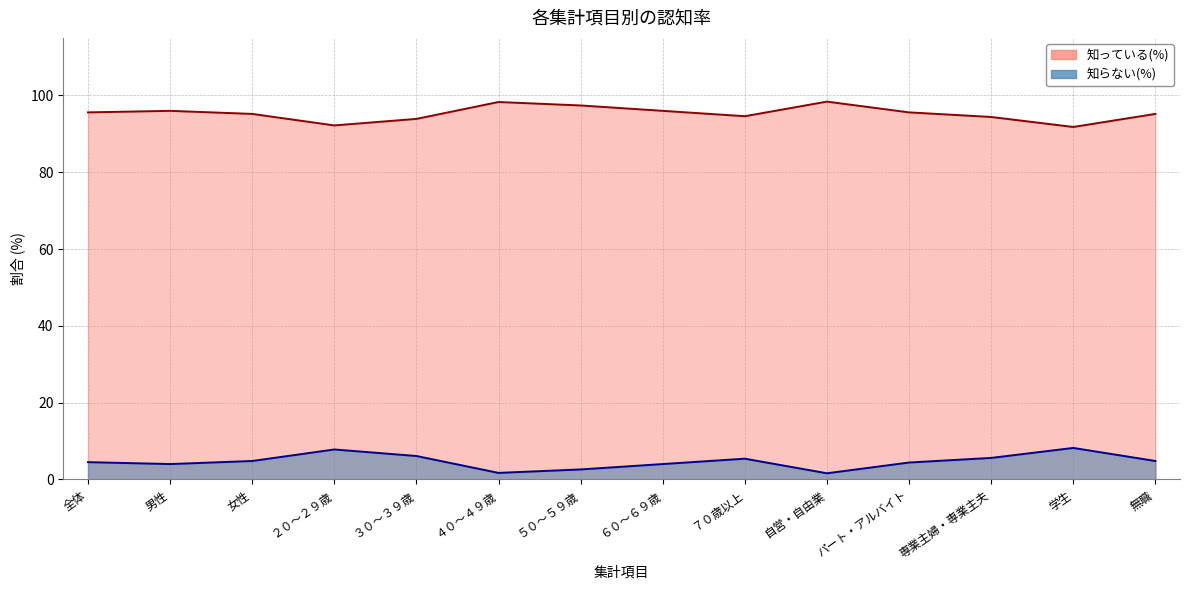

In 知っている(%), how many points are lower than both neighbors (excluding endpoints)?

3